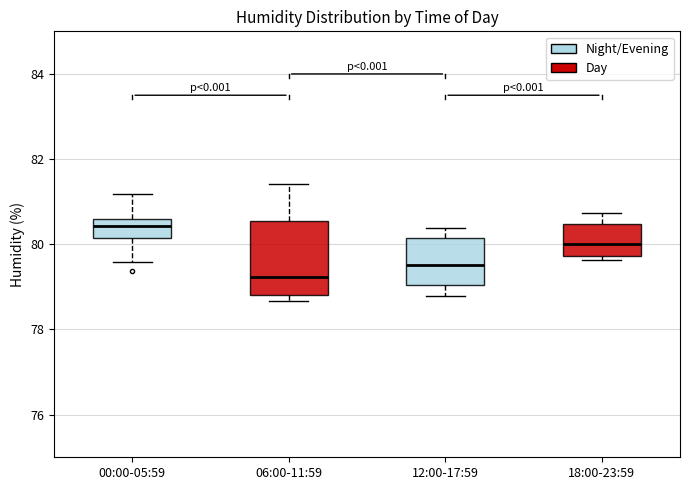

Which box is the tallest, from its lower edge to its upper edge?

06:00-11:59